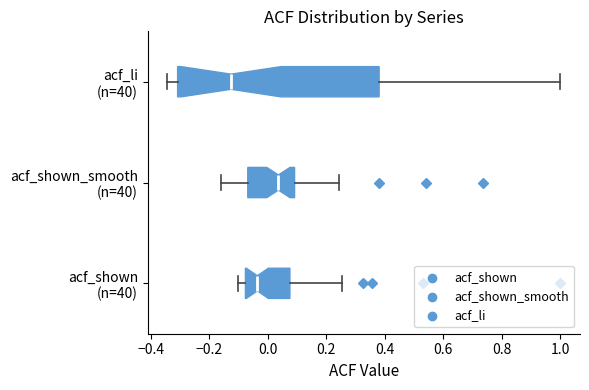

Reading bottom to top, transcribe this box plot: for each box, give where its median line is, the range the box spans, and where its two whiskers end, as read against the x-axis. The values are not printed on the chart, so give them approximately, as read against the axis.

acf_shown (n=40): median -0.04, box -0.08 to 0.08, whiskers -0.10 to 0.26
acf_shown_smooth (n=40): median 0.04, box -0.06 to 0.10, whiskers -0.16 to 0.24
acf_li (n=40): median -0.12, box -0.30 to 0.38, whiskers -0.34 to 1.00